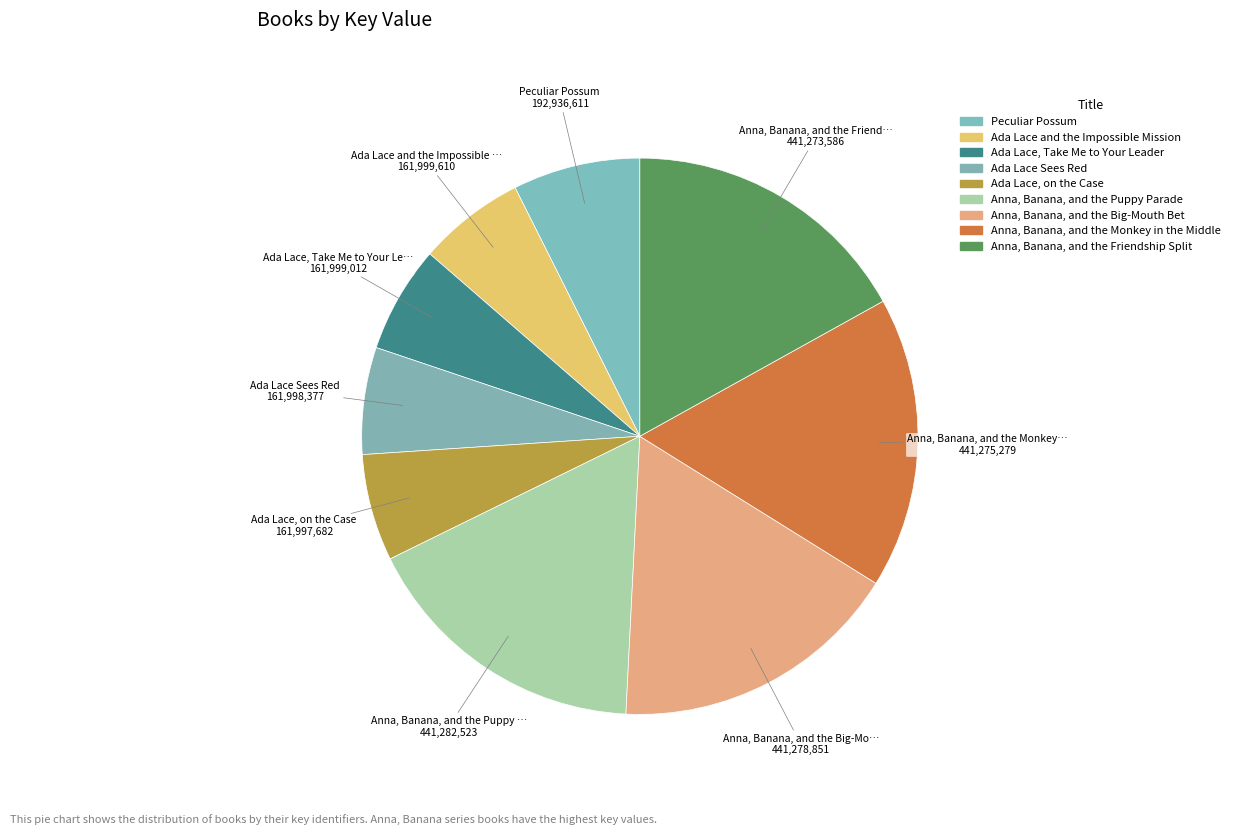

True or false: Ada Lace, on the Case accounts for 1% of the total.

False